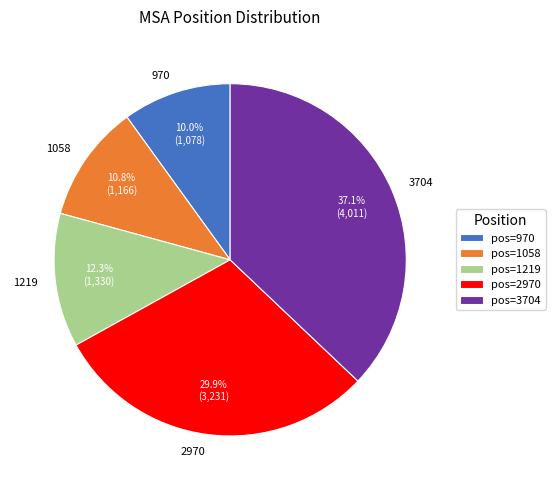

Rank the categories by value from highest to lowest.

3704, 2970, 1219, 1058, 970